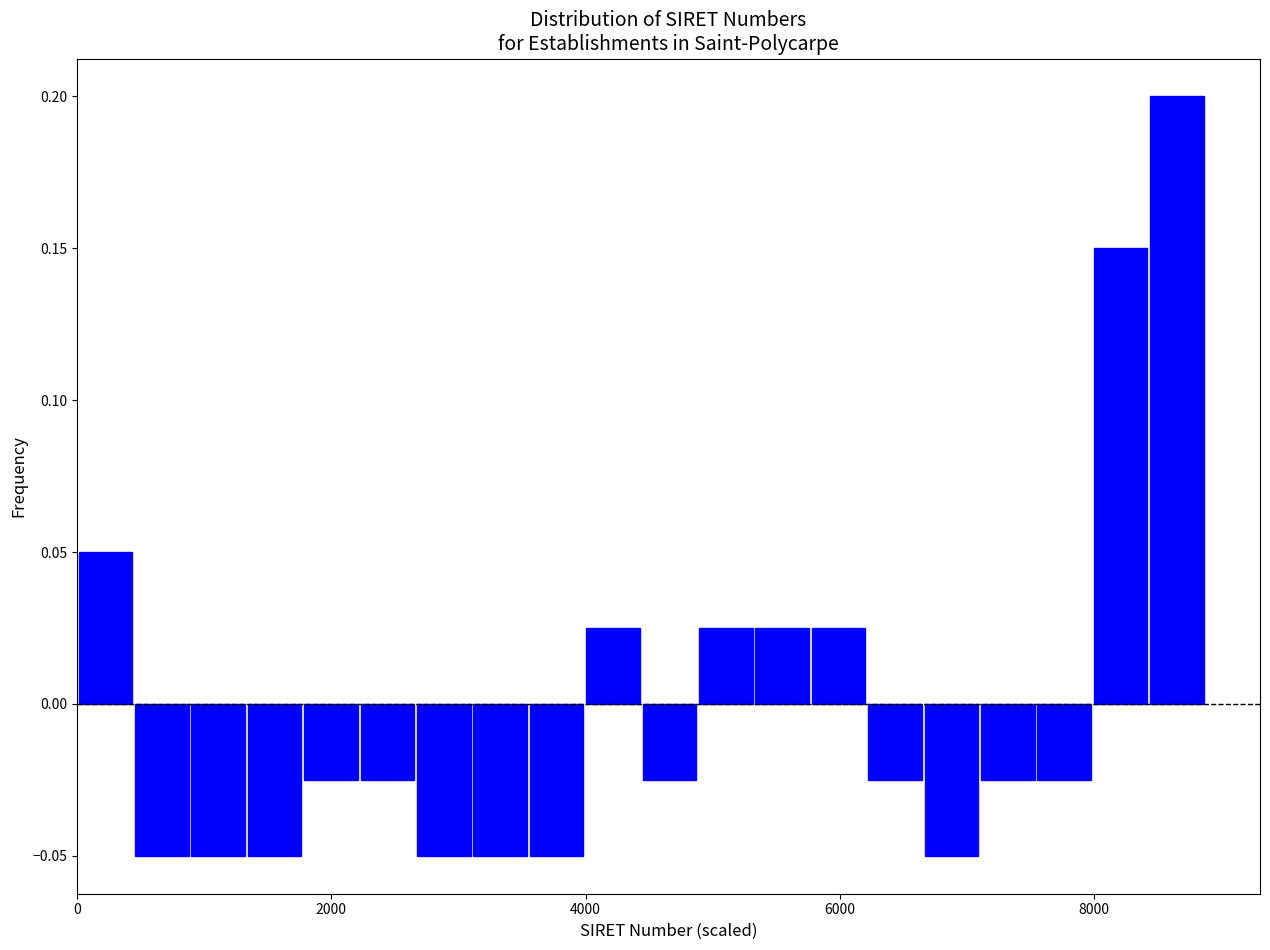

Around what value on the x-axis is the tallest bar? Give the approximate position of its centre, as read against the axis.

8600